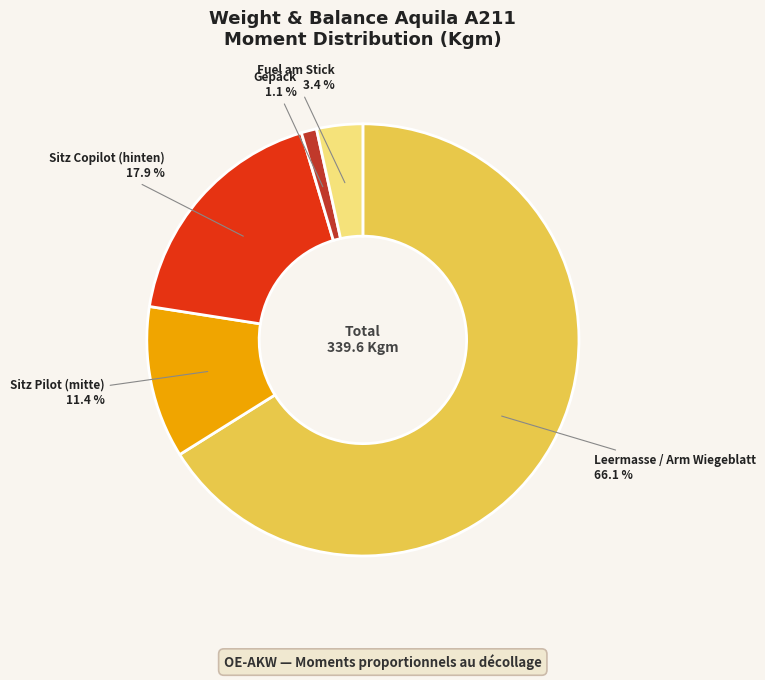

Count the number of slices in the pie.

5